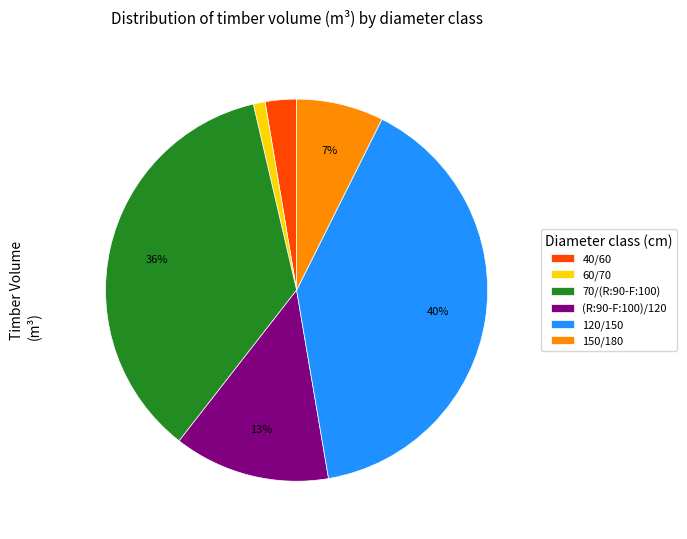

Count the number of slices in the pie.

6